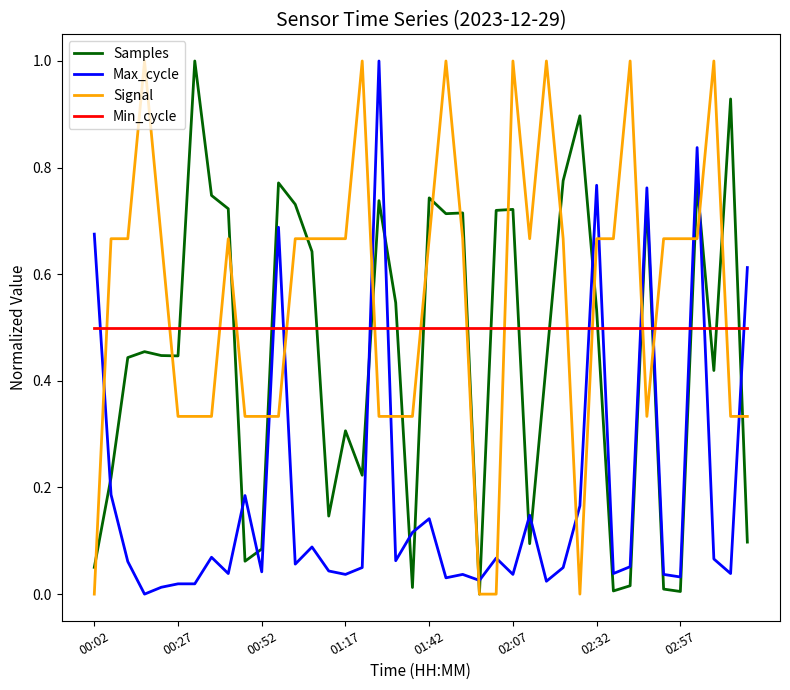

Which series has the largest total across all categories?

Signal